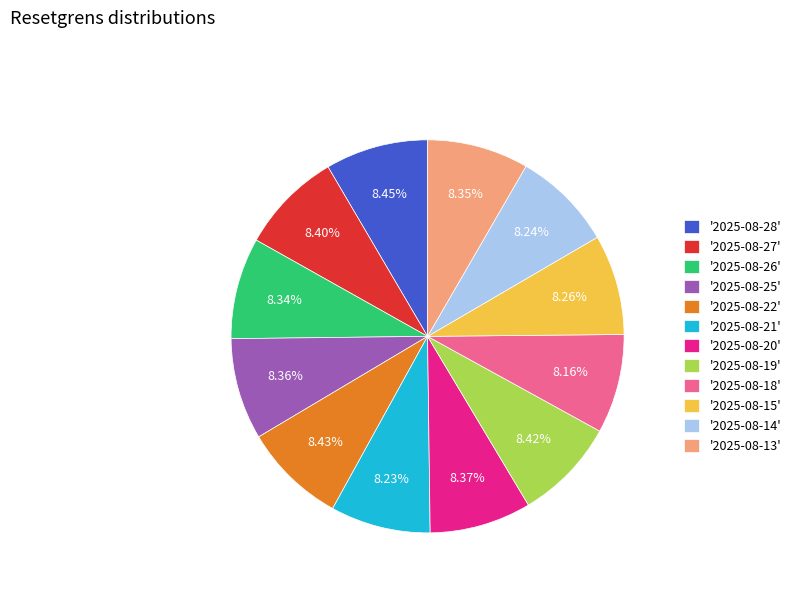

Is there a majority slice in this chart?

No